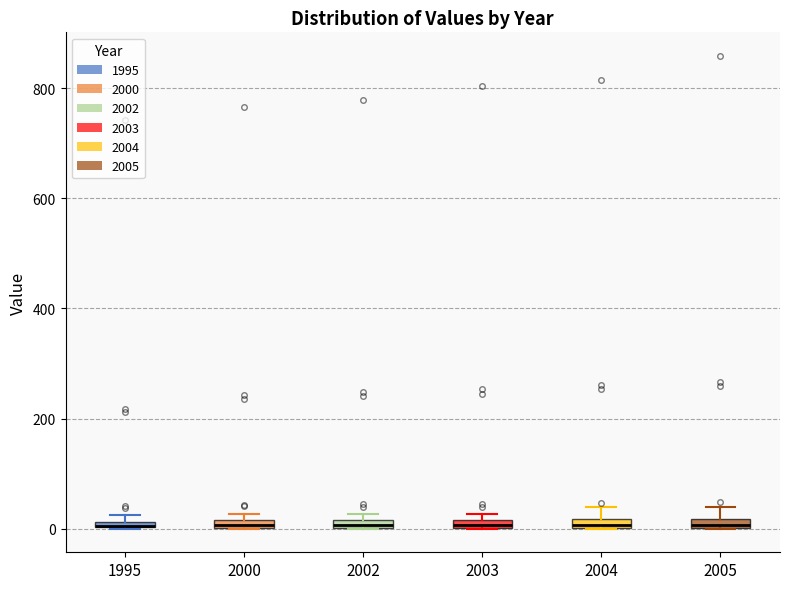

Where is the lower edge of the box at x = 1995 on the y-axis? The values are not printed on the chart, so give them approximately, as read against the axis.

0